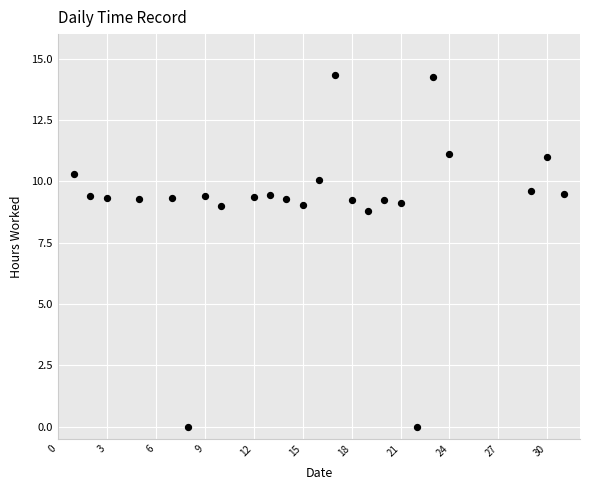

What Y value in the scatter plot is closest to 7?

8.8